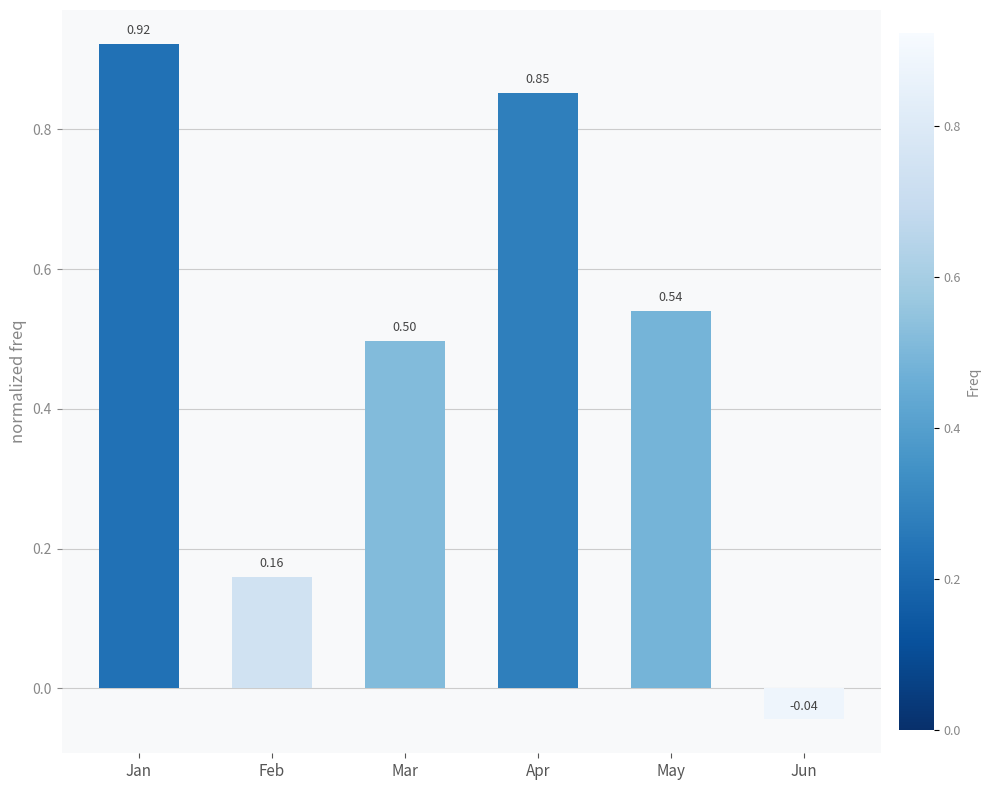

Between Mar and Apr, which is larger?

Apr